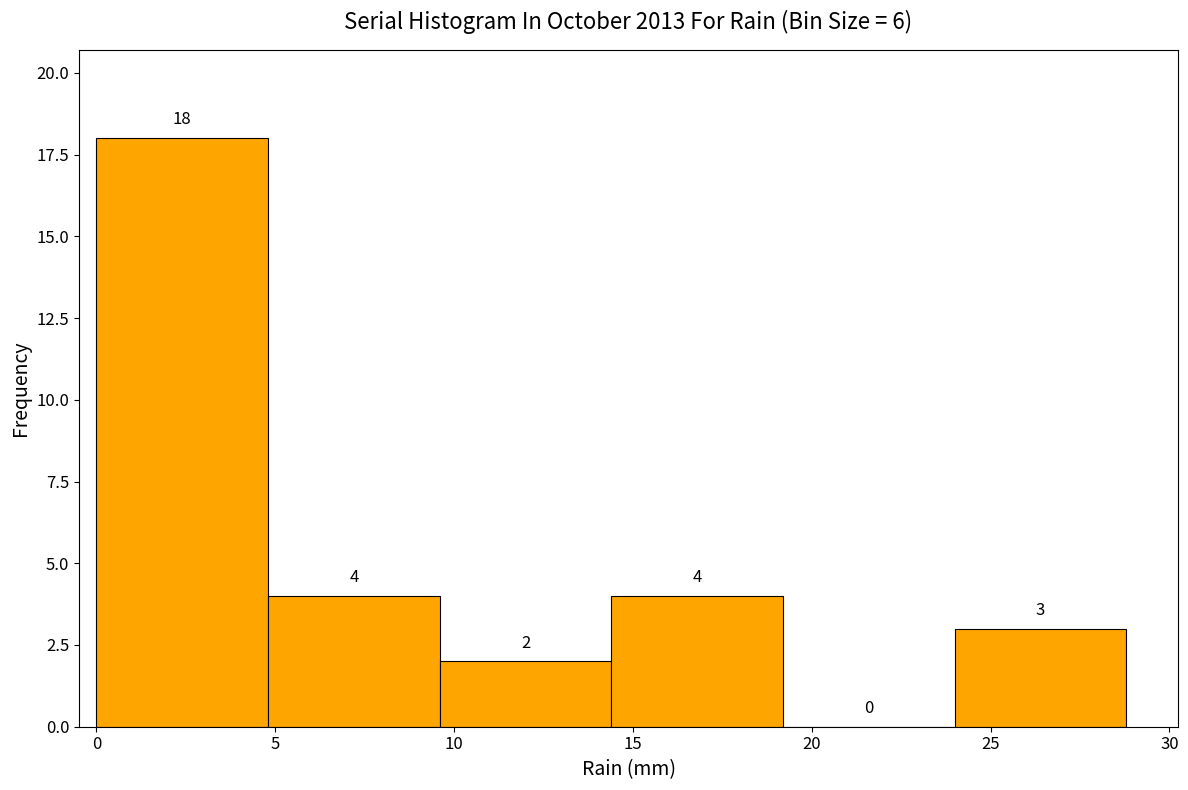

How tall is the bar that spans 0.0 to 4.8 on the x-axis? The bar edges are not printed on the chart, so give them approximately, as read against the axis.

18